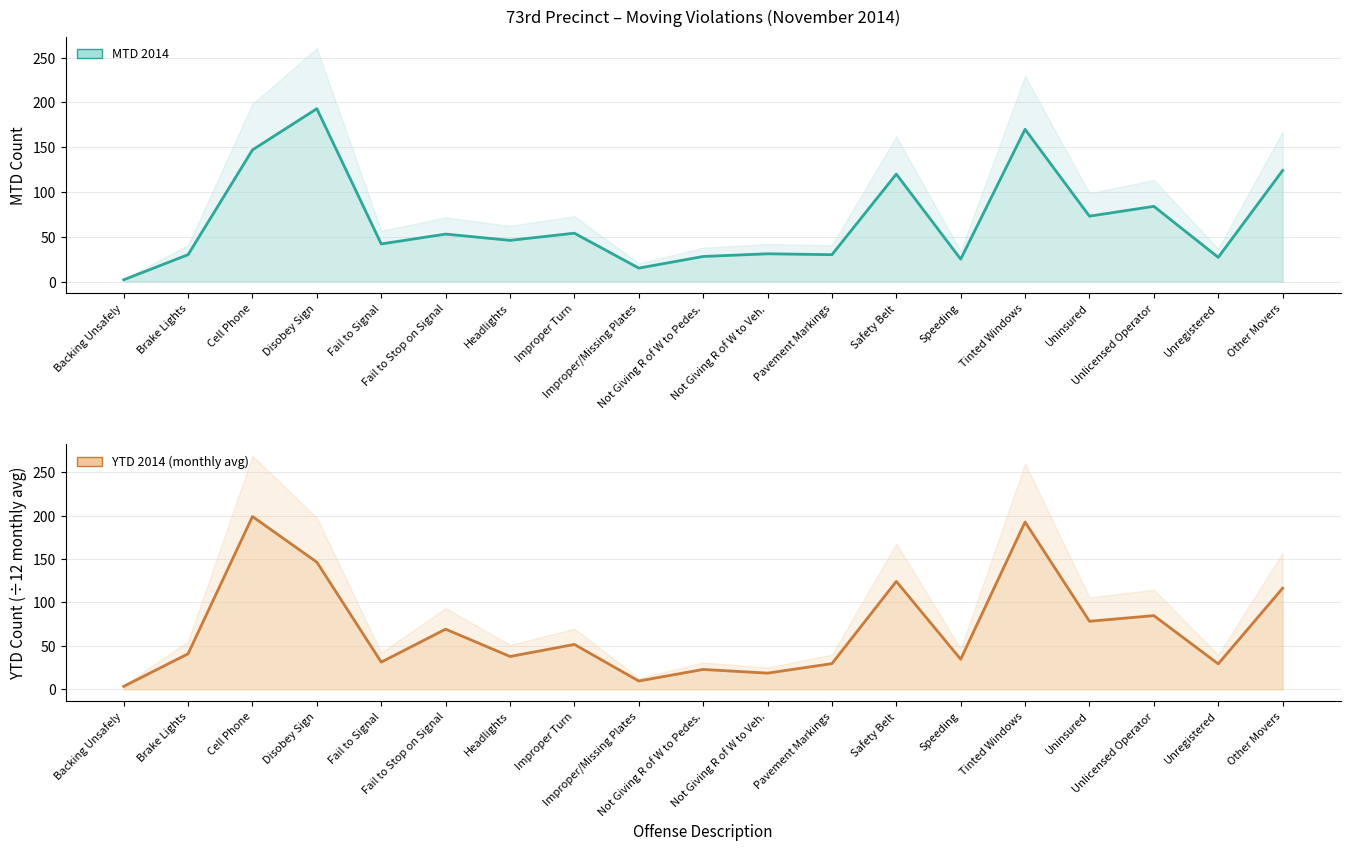

Which series has the widest spread of values?

YTD 2014 (line)